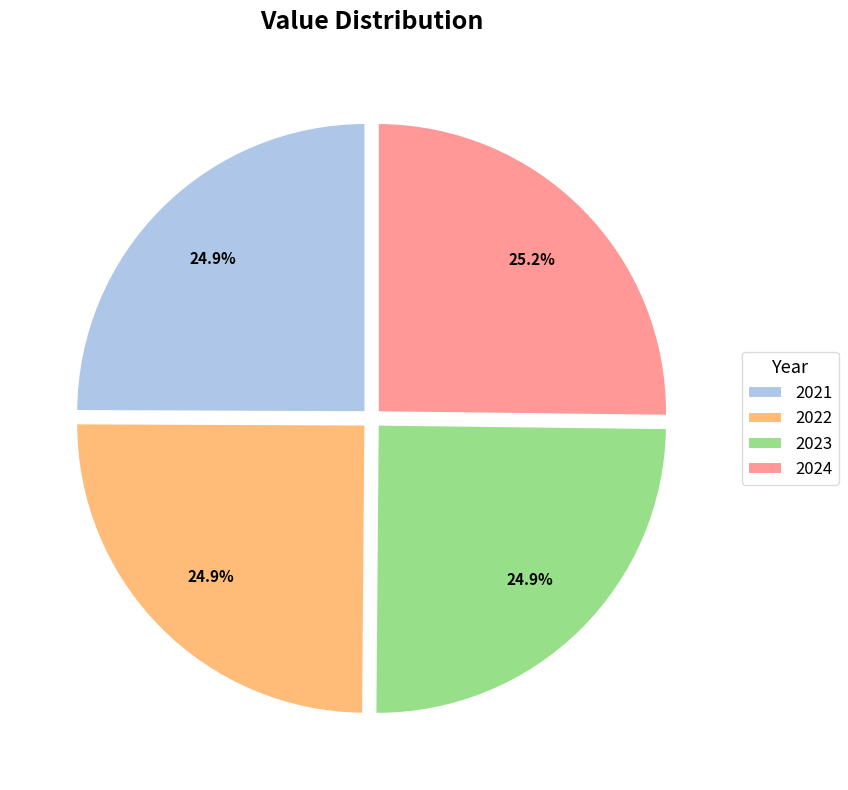

Count the number of slices in the pie.

4